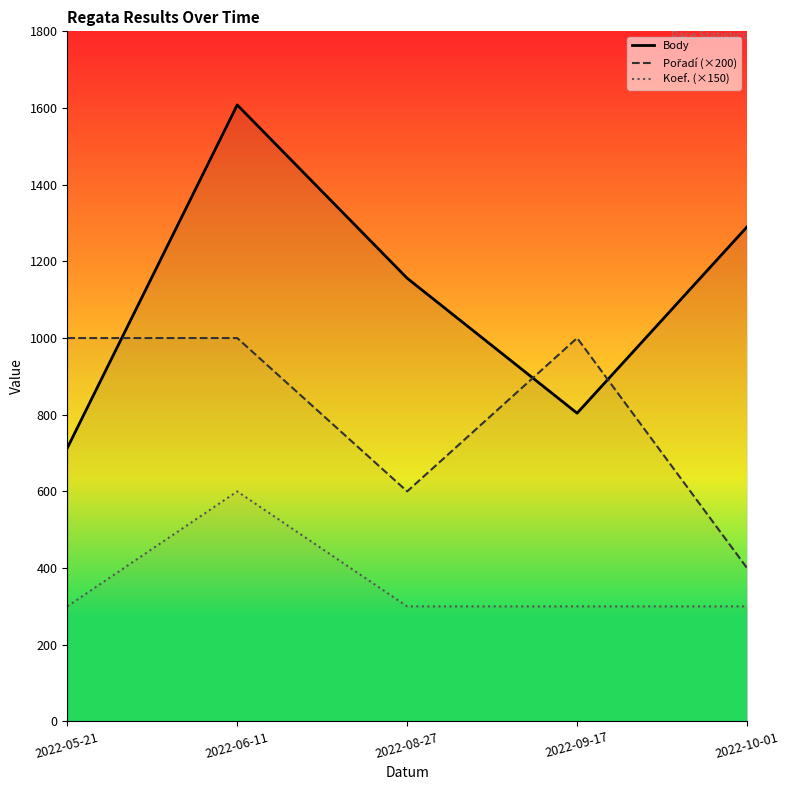

How many values in the Body series are below 1156?

2